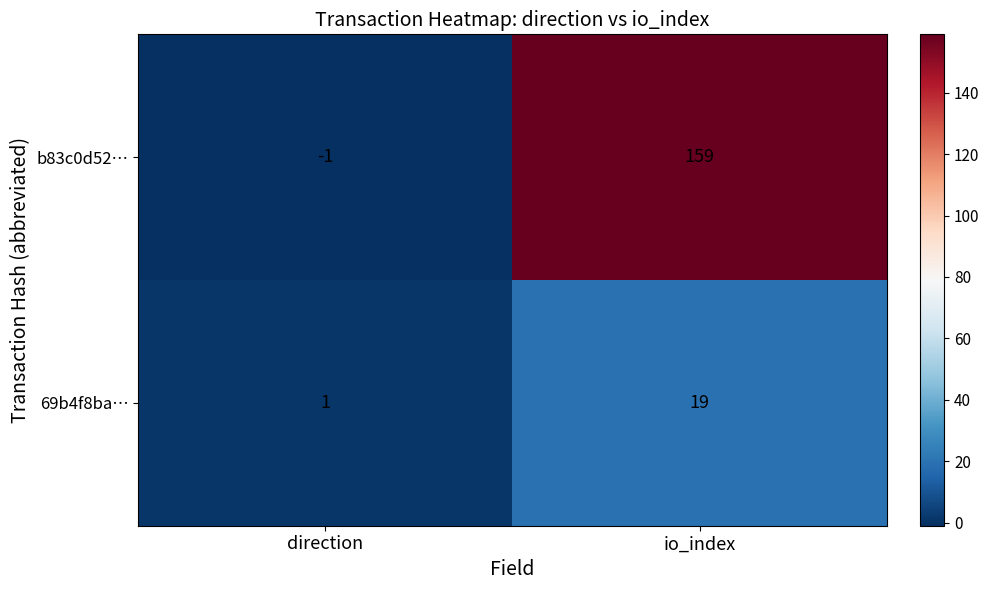

Which series changed the most between direction and io_index?

b83c0d52…